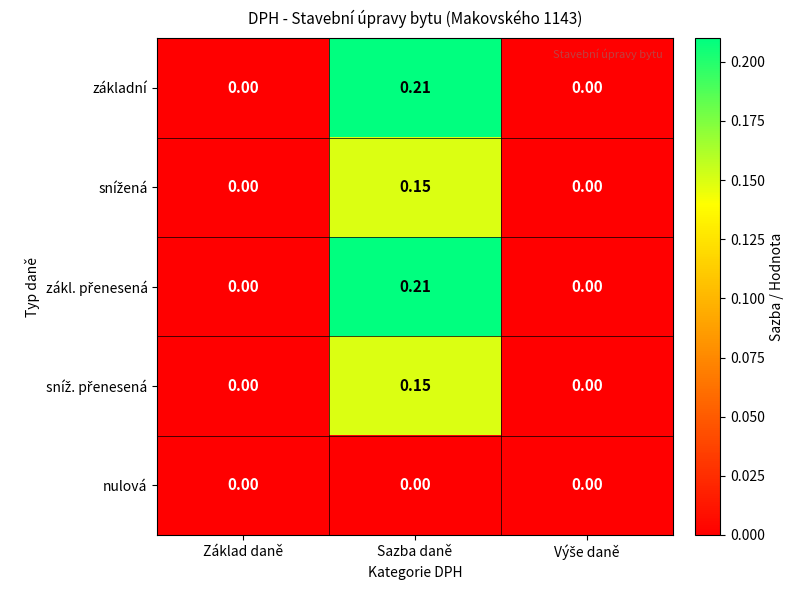

At which category does the chart reach its peak across all series?

Sazba daně